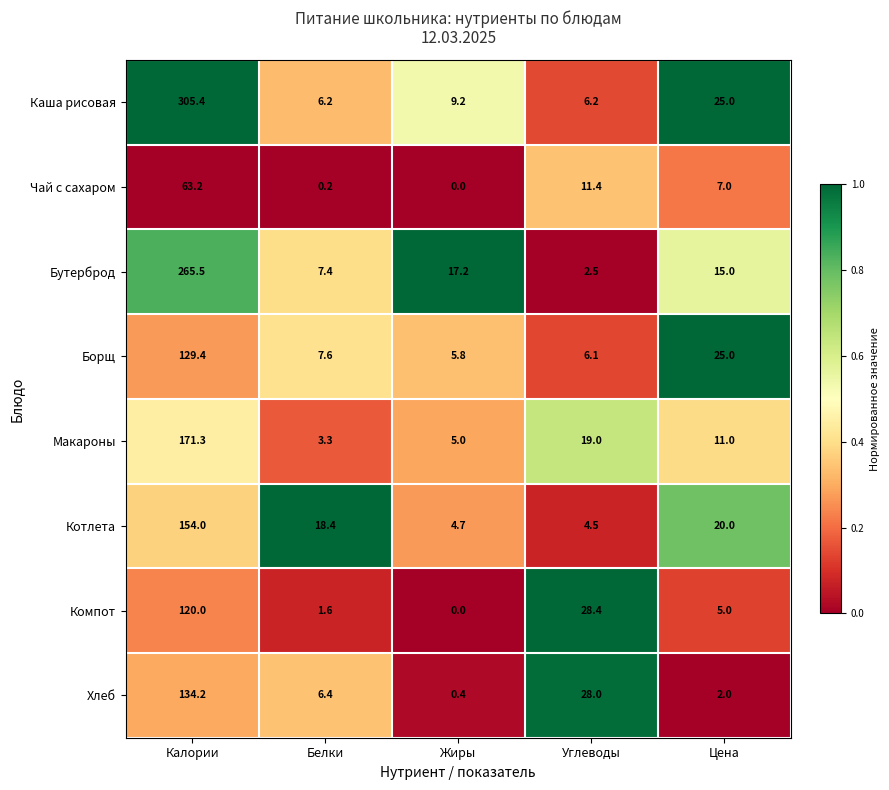

At which category is the sum across all series the highest?

Калории